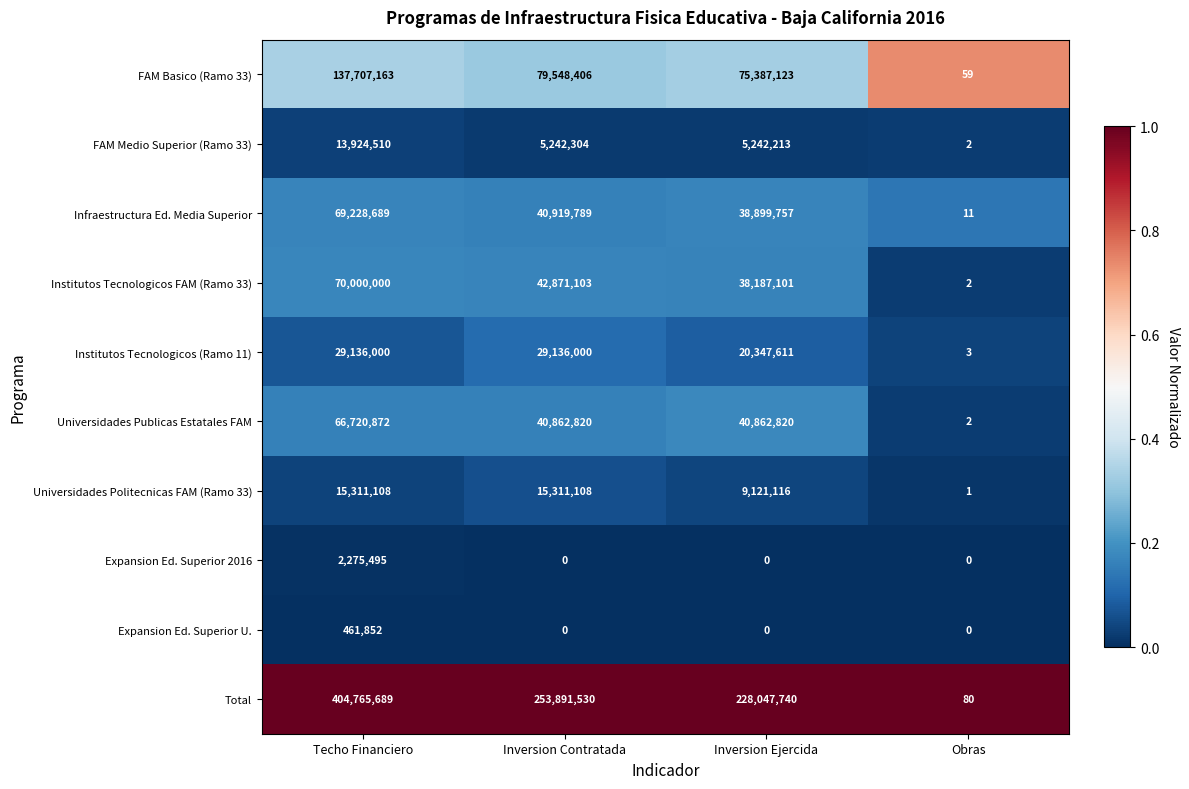

At which category is the sum across all series the highest?

Techo Financiero